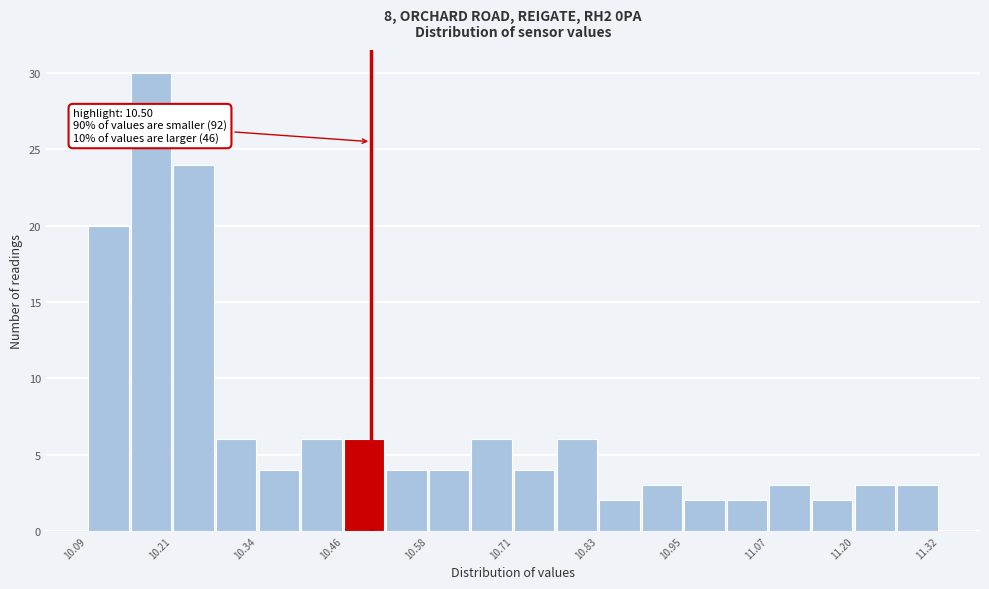

Around what value on the x-axis is the tallest bar? Give the approximate position of its centre, as read against the axis.

10.18